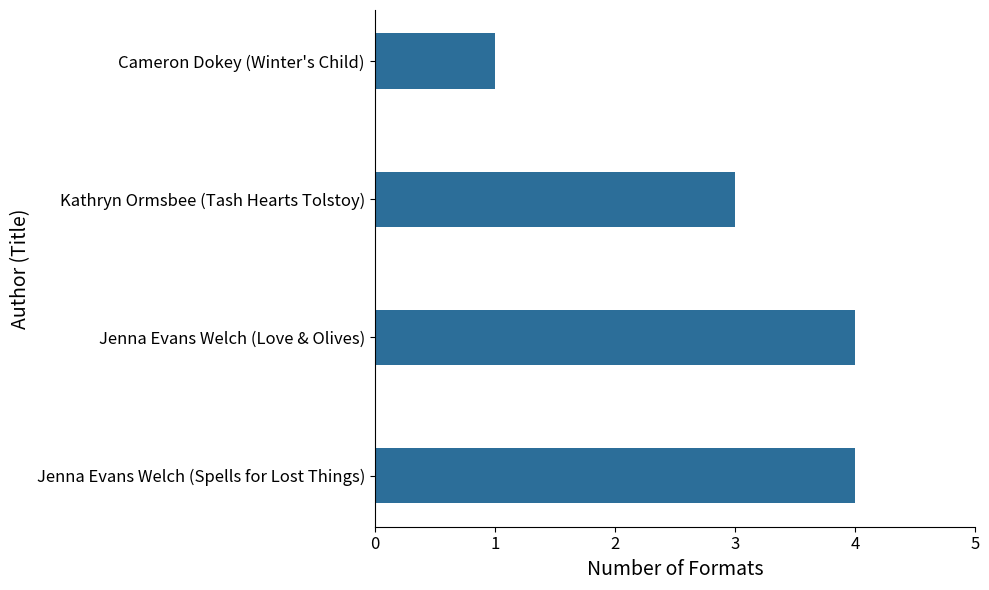

What is the ratio of the value at Kathryn Ormsbee (Tash Hearts Tolstoy) to the value at Jenna Evans Welch (Love & Olives)?

0.8